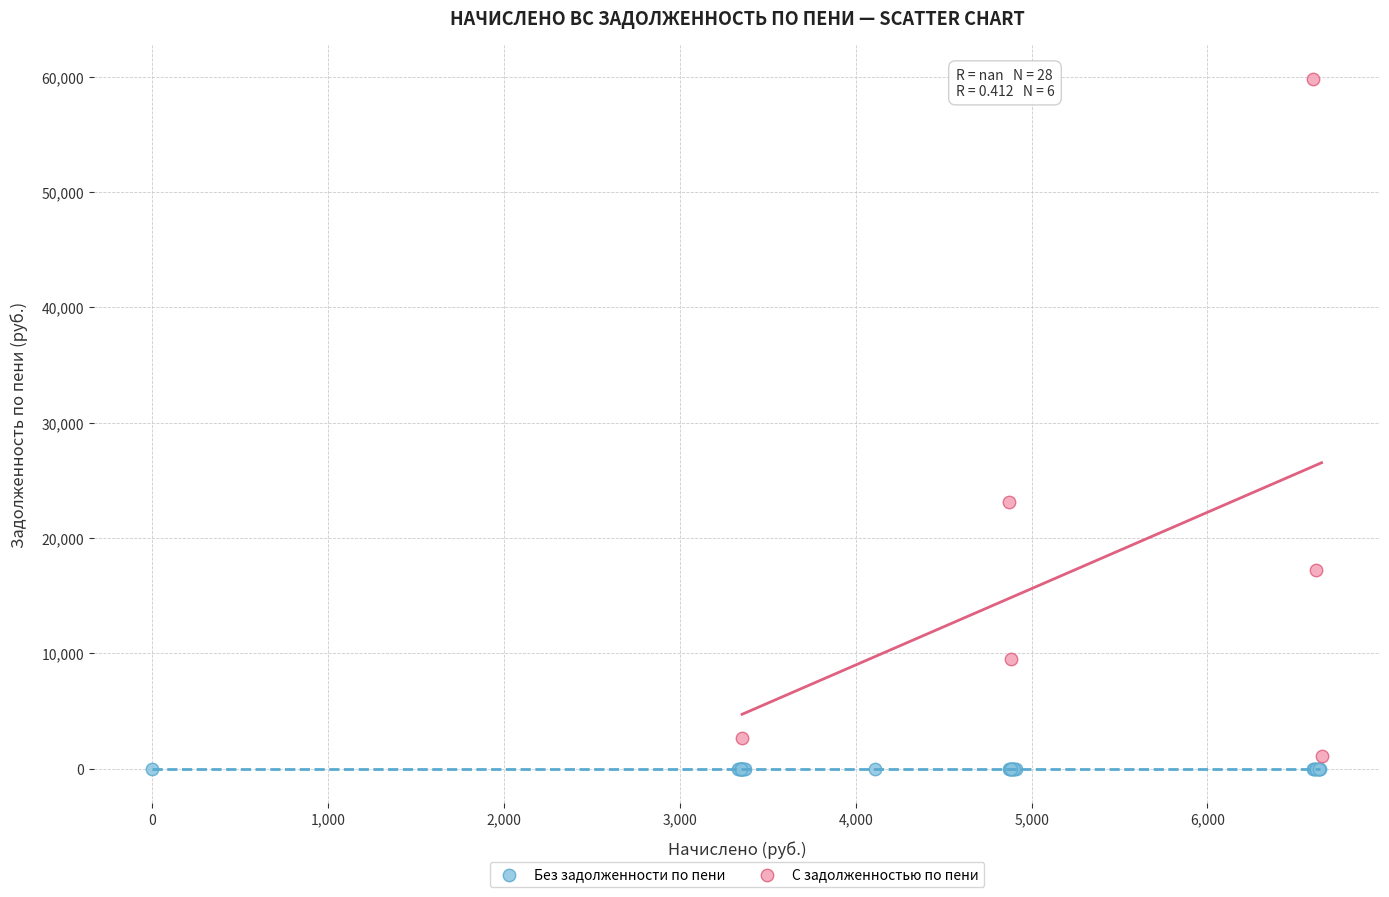

Which series reaches the maximum Y coordinate?

С задолженностью по пени